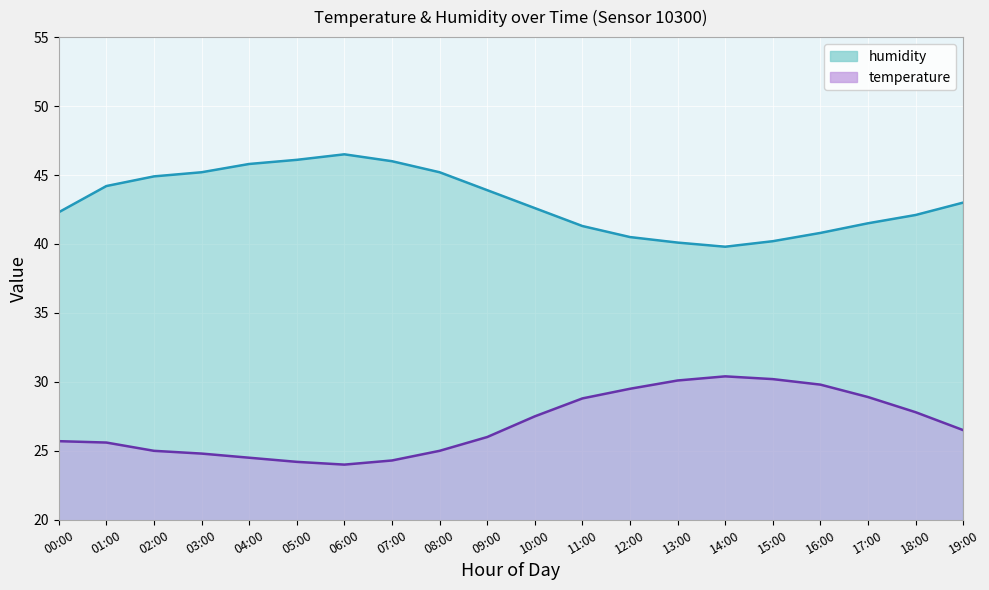

How many distinct data groups are displayed?

2